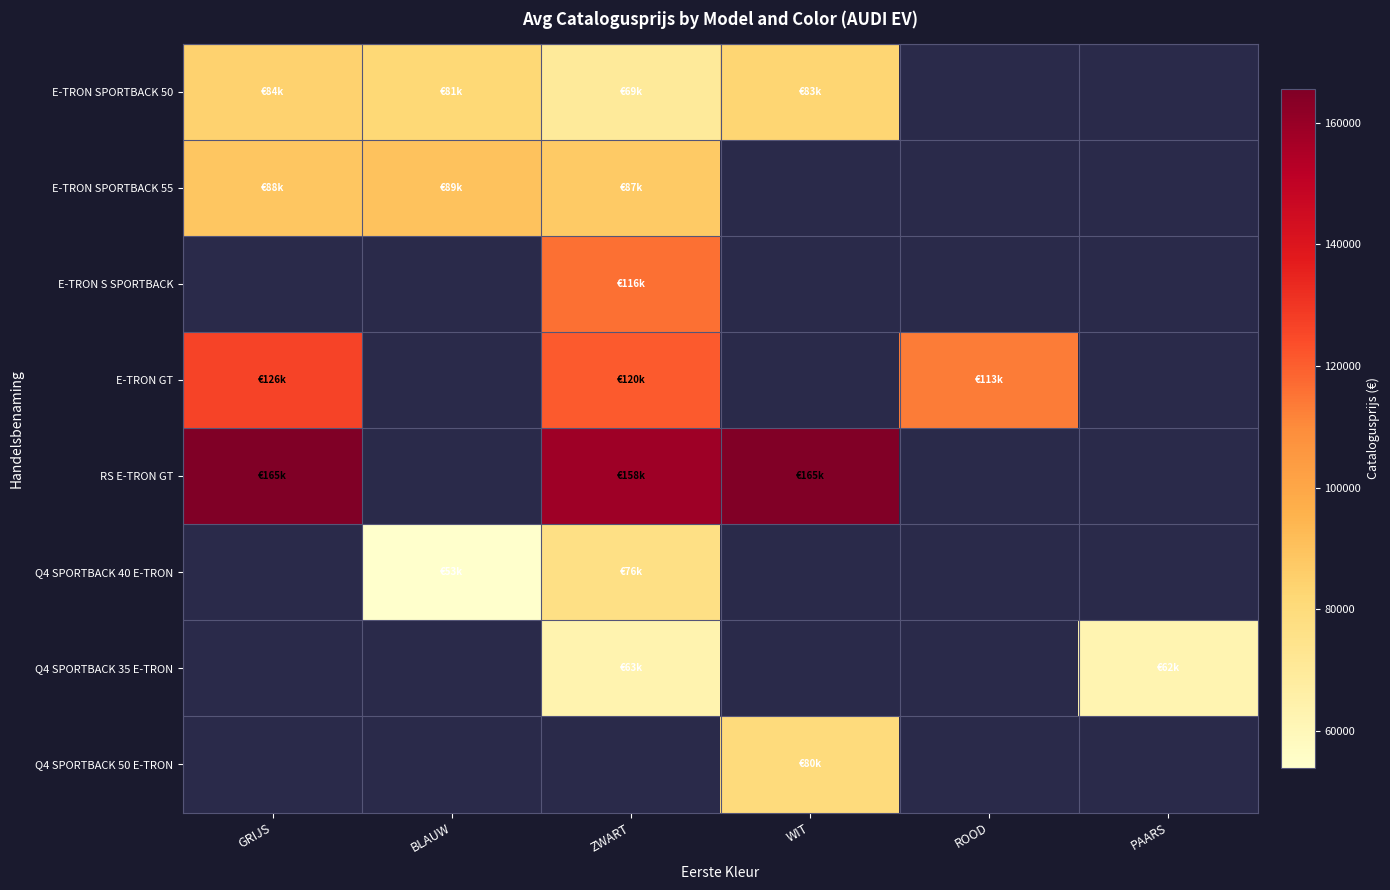

Count the number of categories in the chart.

6